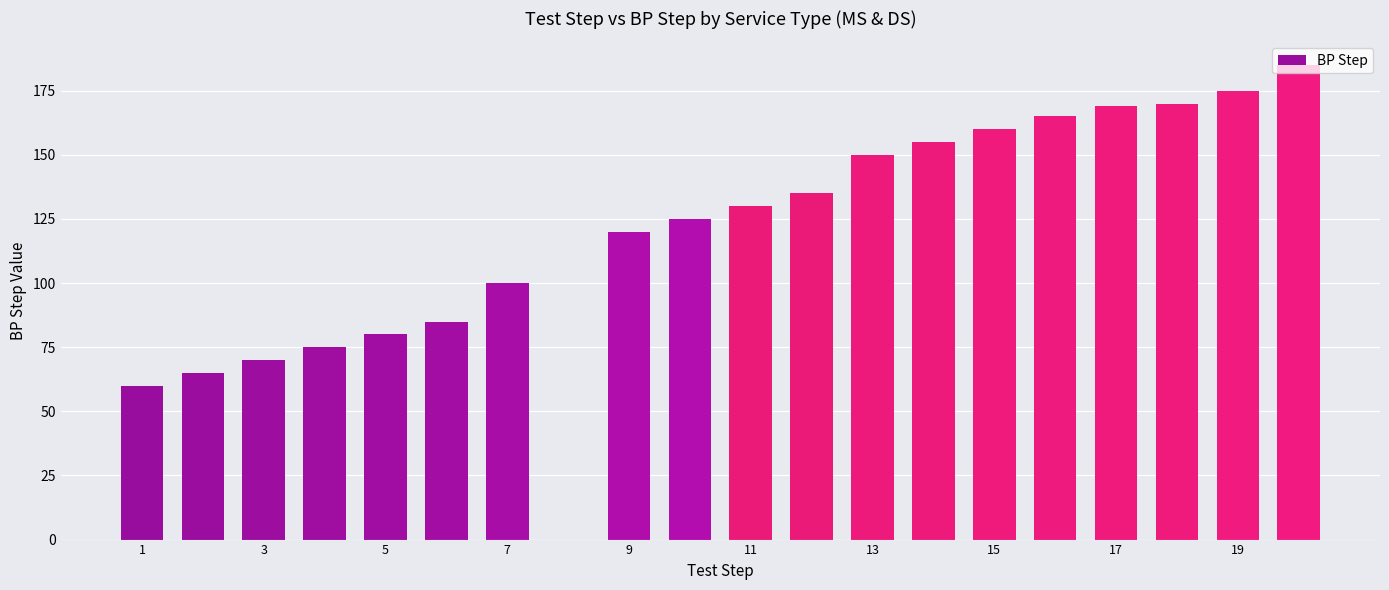

Are the bars horizontal?

No